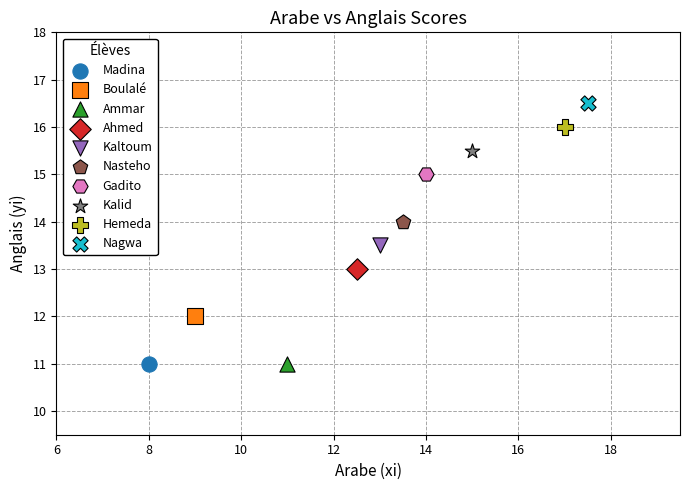

Which series reaches the maximum Y coordinate?

Nagwa